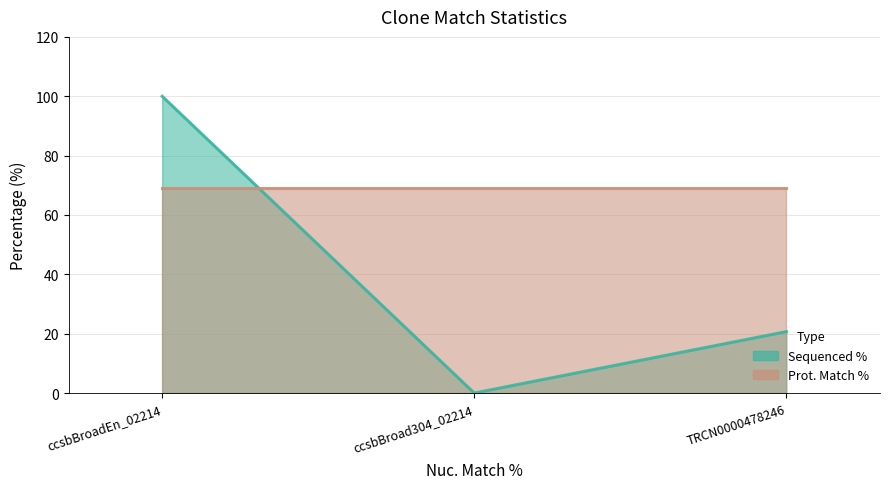

List the labels in order of value, smallest first.

ccsbBroad304_02214, TRCN0000478246, ccsbBroadEn_02214